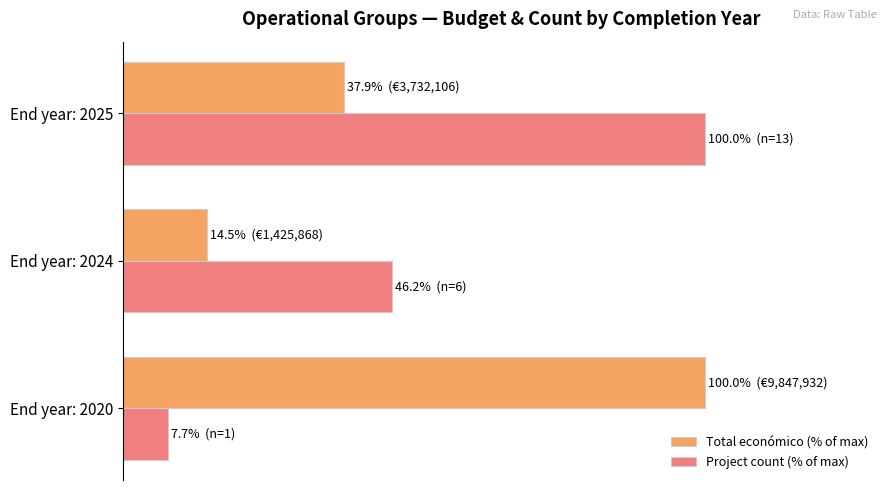

Where is Total económico (% of max) nearest to the value 57?

End year: 2025